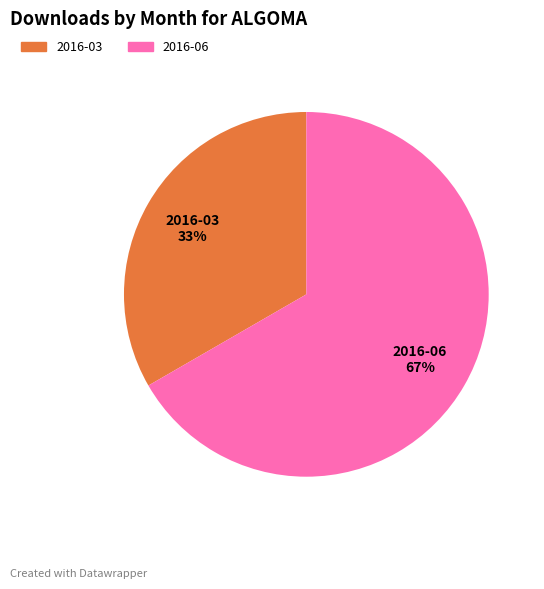

What is the ratio of the value at 2016-06 to the value at 2016-03?

2.0